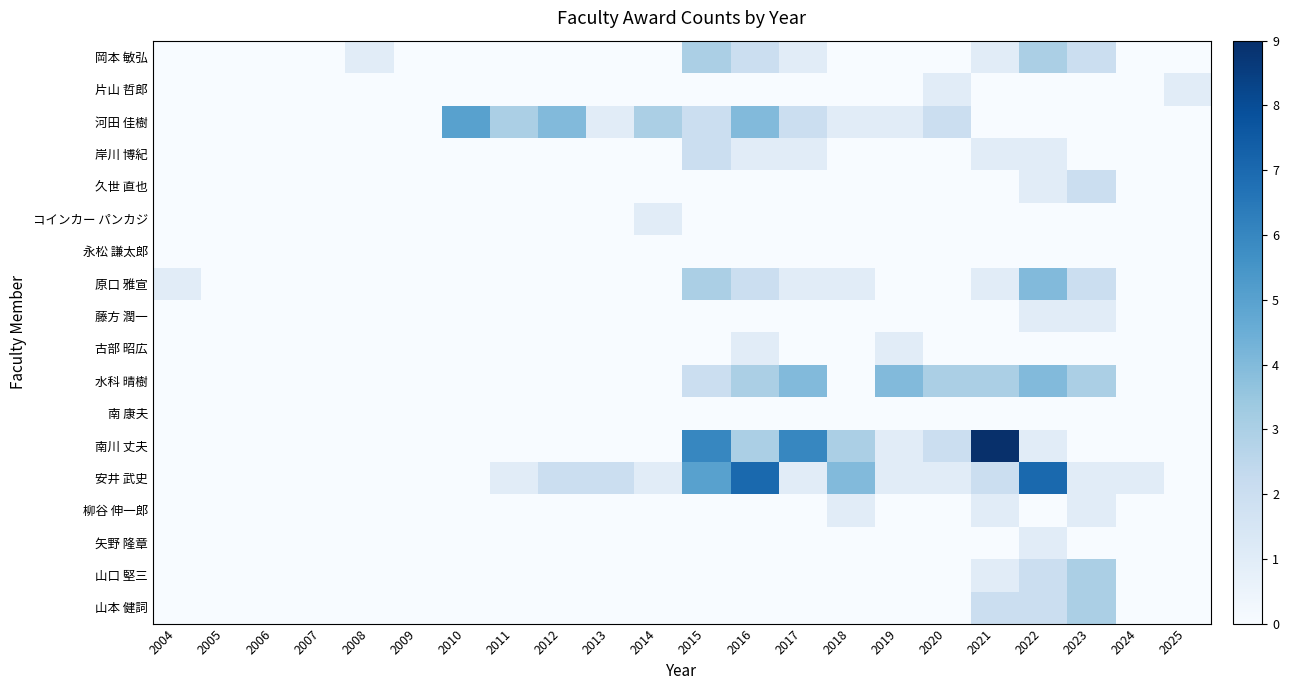

What is the highest value of the 安井 武史 series?

7